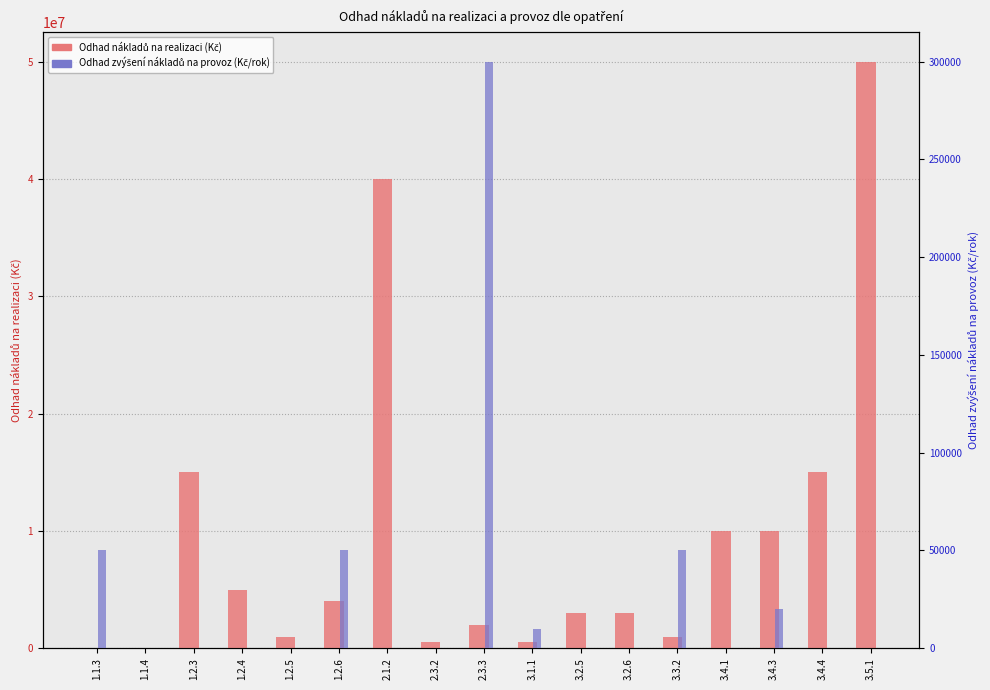

What is the highest value of the Odhad nákladů na realizaci (Kč) series?

50000000